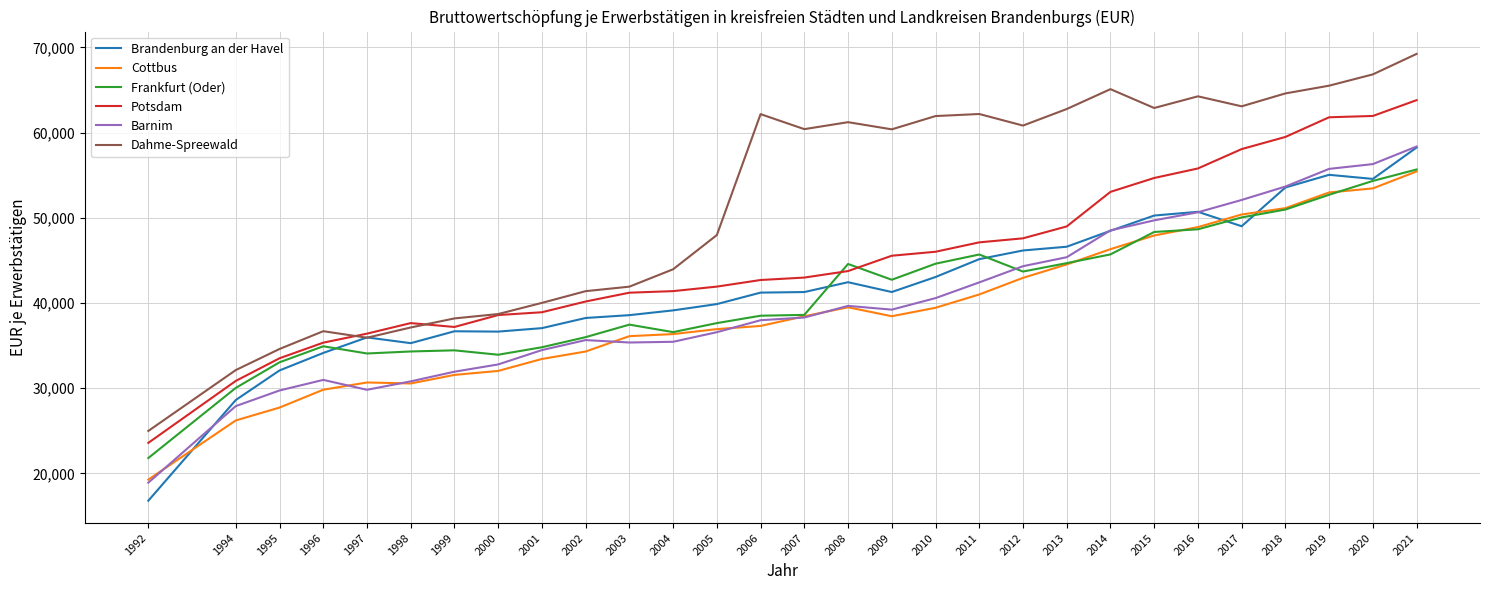

Where is the first local maximum for Barnim?

1996